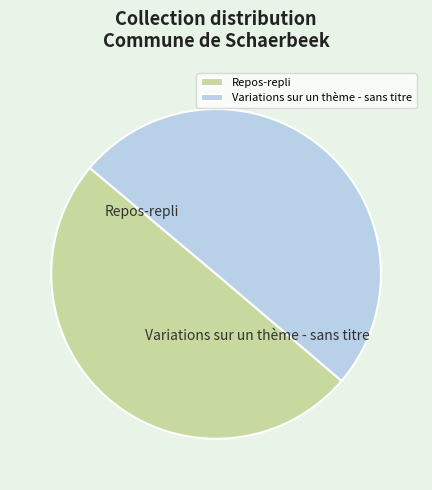

How many slices are in this pie chart?

2